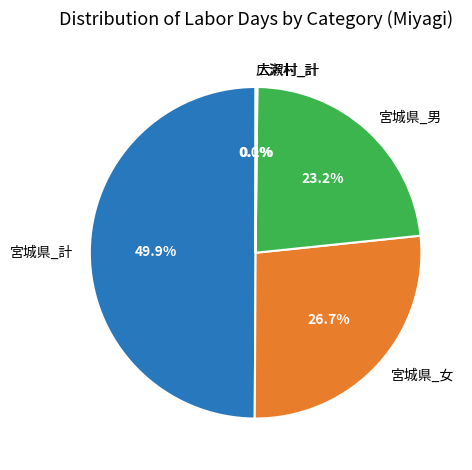

Approximately how many times larger is the value at 宮城県_計 compared to 宮城県_男?

2.2